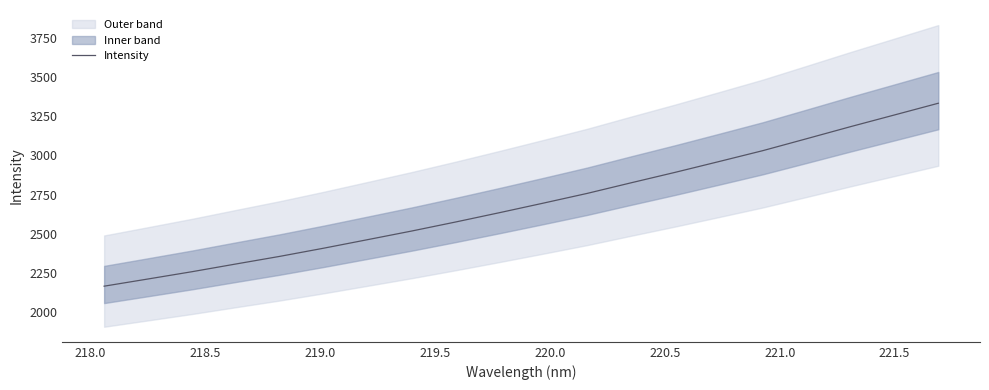

The chart shows a value of 1891.2 at 12. True or false?

False